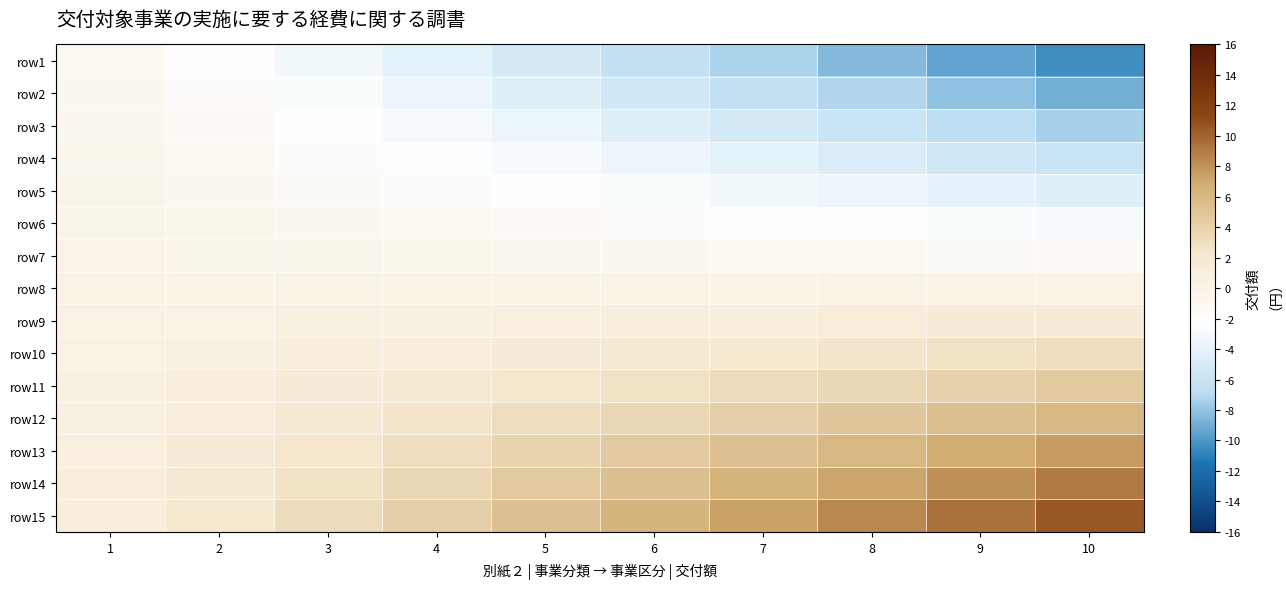

List the series in order of their peak value, highest first.

row15, row14, row13, row12, row11, row10, row9, row8, row7, row6, row5, row4, row3, row2, row1